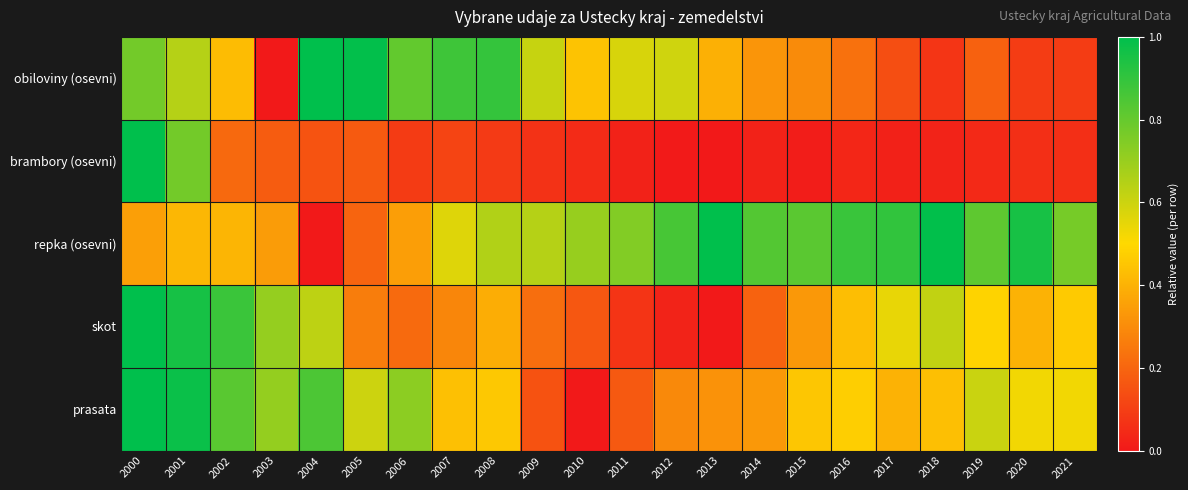

At which category is the sum across all series the highest?

2000